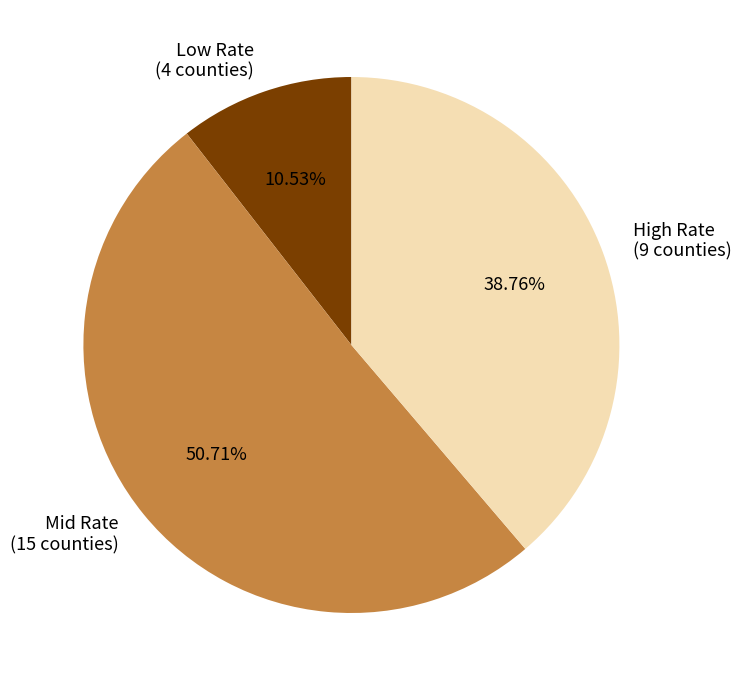

Does any single category account for the majority?

Yes